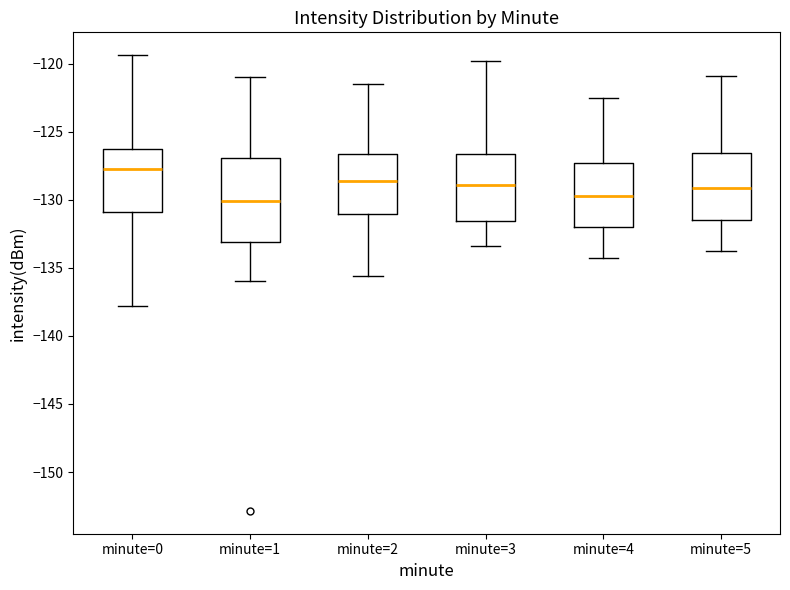

Comparing the boxes themselves (not the whiskers), which one is the tallest?

minute=1